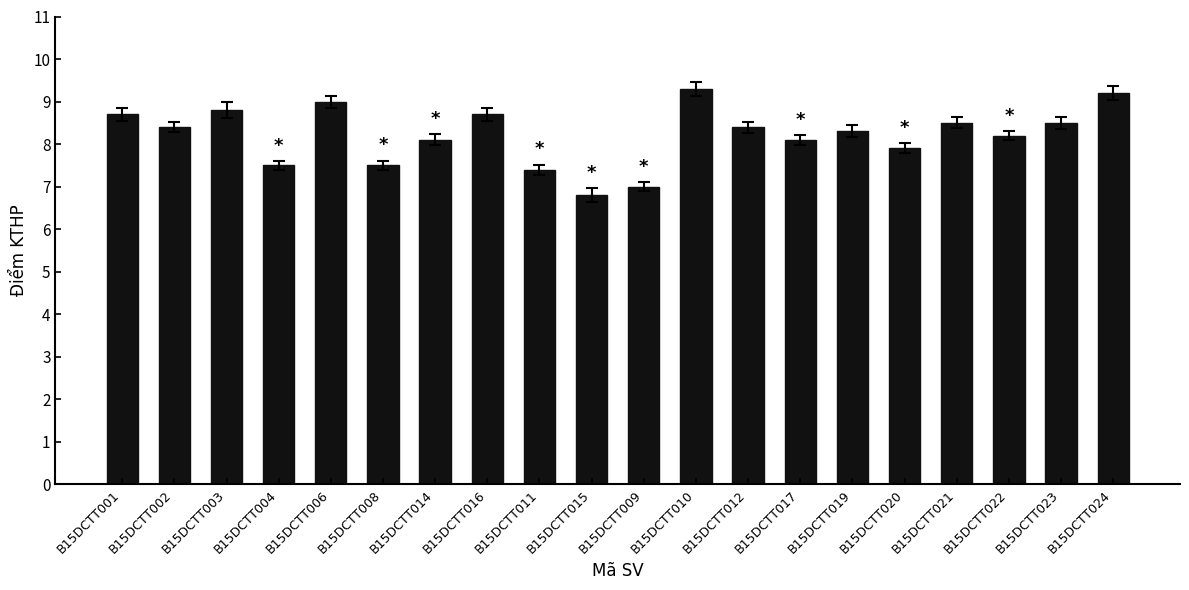

Between B15DCTT017 and B15DCTT001, which is larger?

B15DCTT001